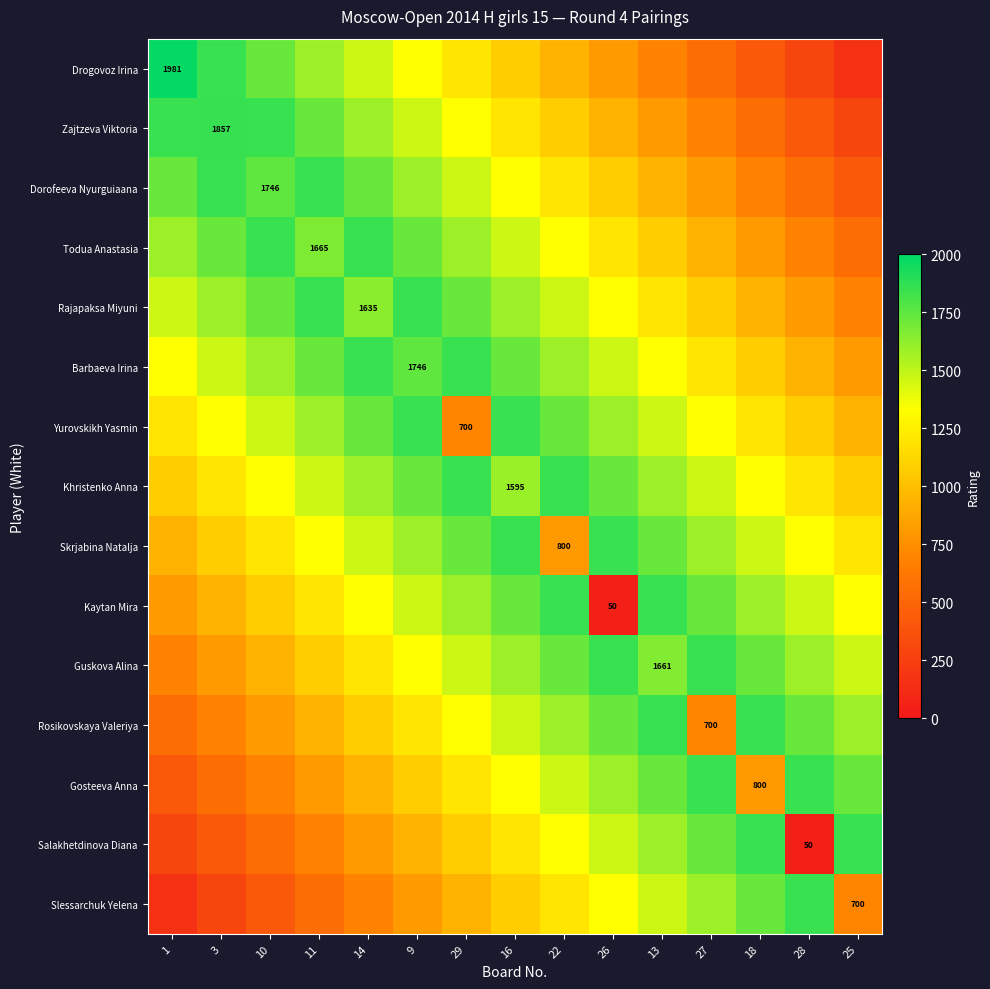

At which label does Todua Anastasia reach its peak?

10